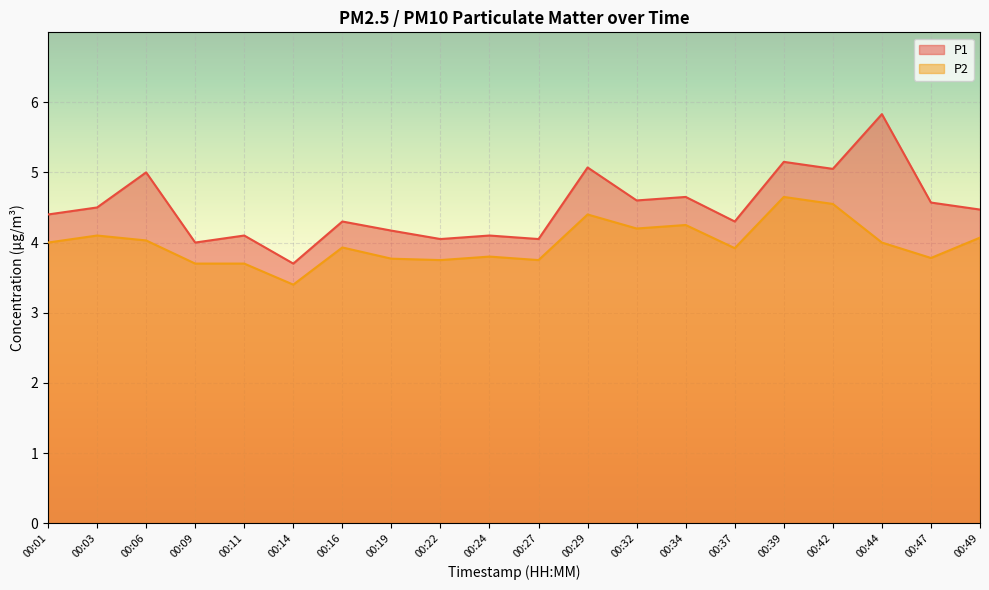

In P1, how many points are lower than both neighbors (excluding endpoints)?

7